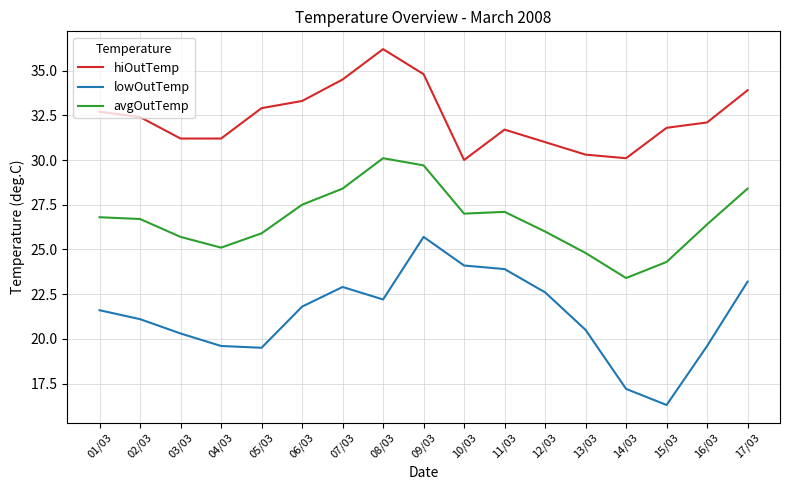

What is the highest value of the avgOutTemp series?

30.1